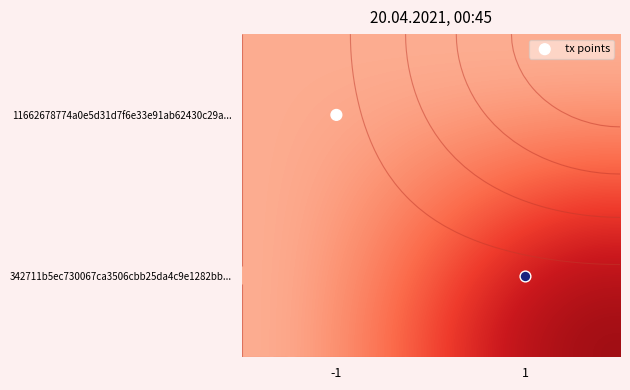

Reading left to right, what are all the values shown in this chart?

11662678774a0e5d31d7f6e33e91ab62430c29a: 0	0
342711b5ec730067ca3506cbb25da4c9e1282bb: 0	2